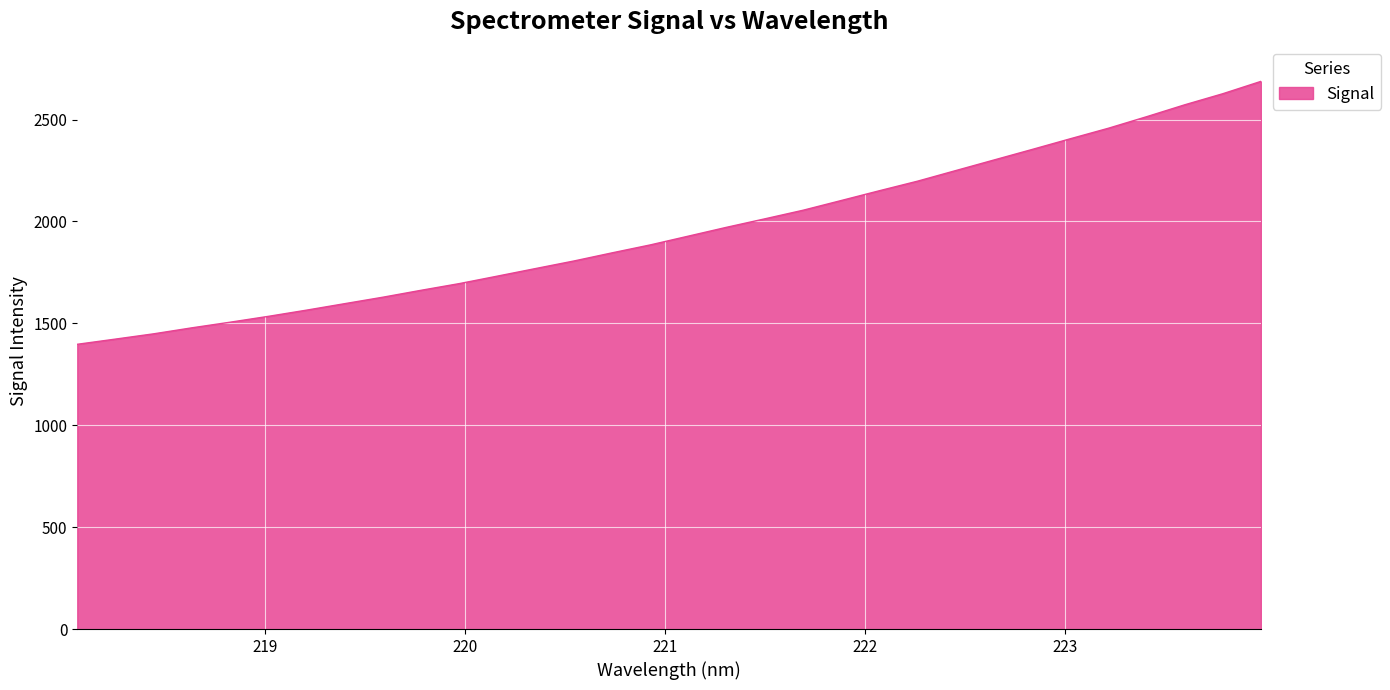

What is the difference between the maximum and minimum values?

1290.2